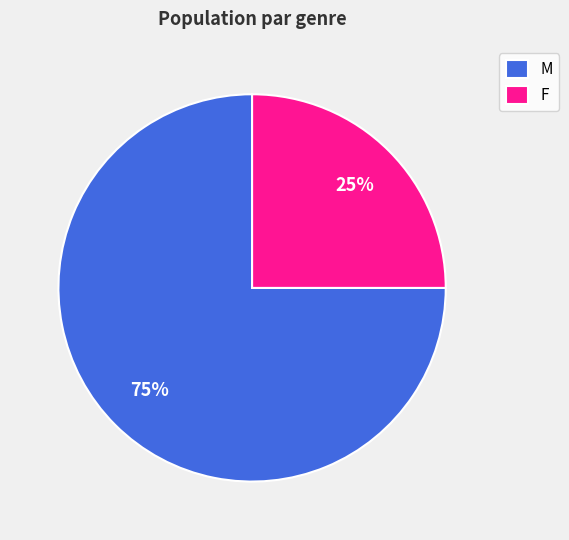

True or false: F accounts for 11% of the total.

False